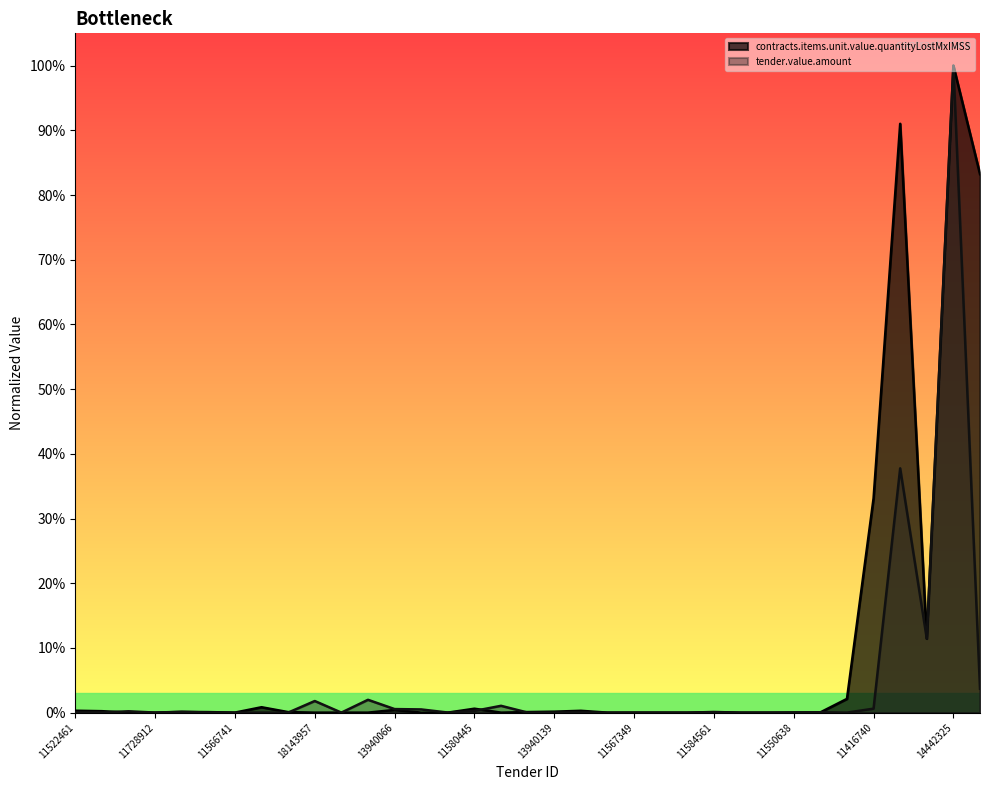

At which label does tender.value.amount reach its peak?

14442325